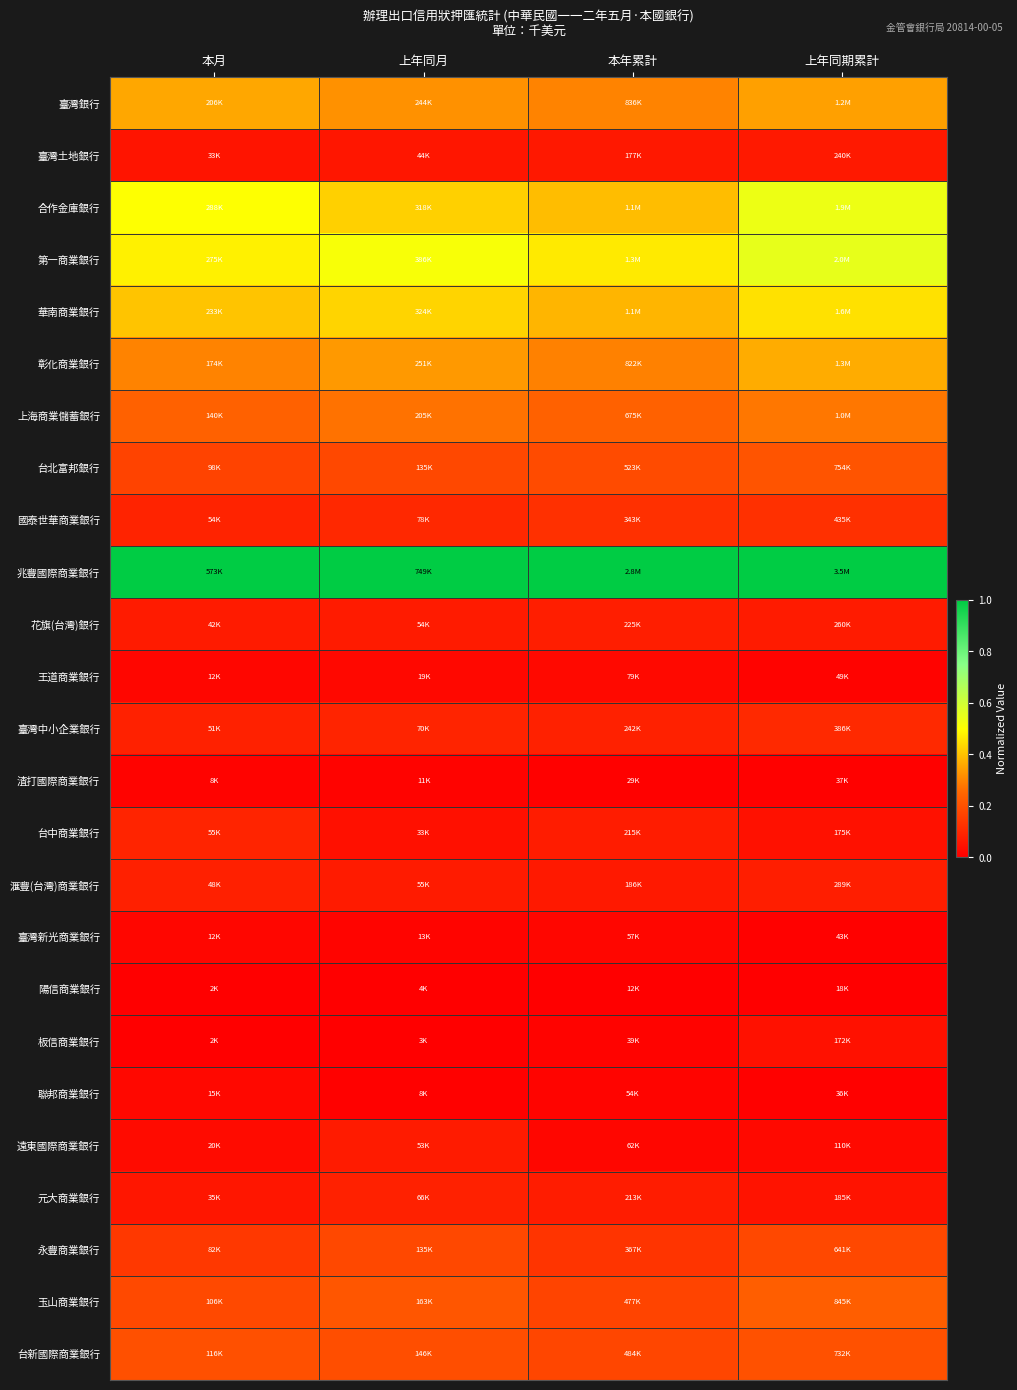

What is the difference between the highest and lowest values at 上年同期累計?

1.0